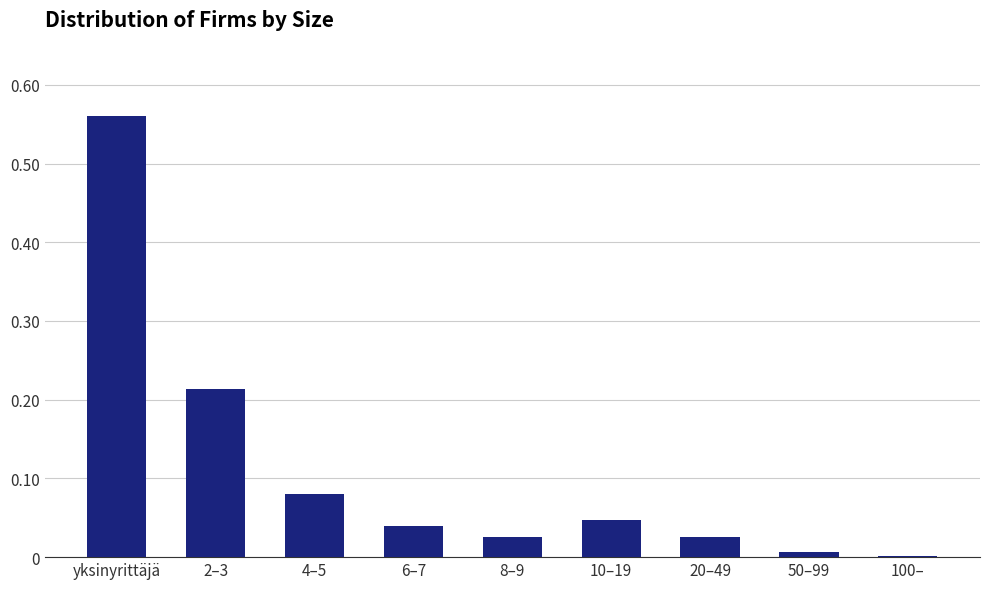

Which label corresponds to the largest value in the chart?

yksinyrittäjä